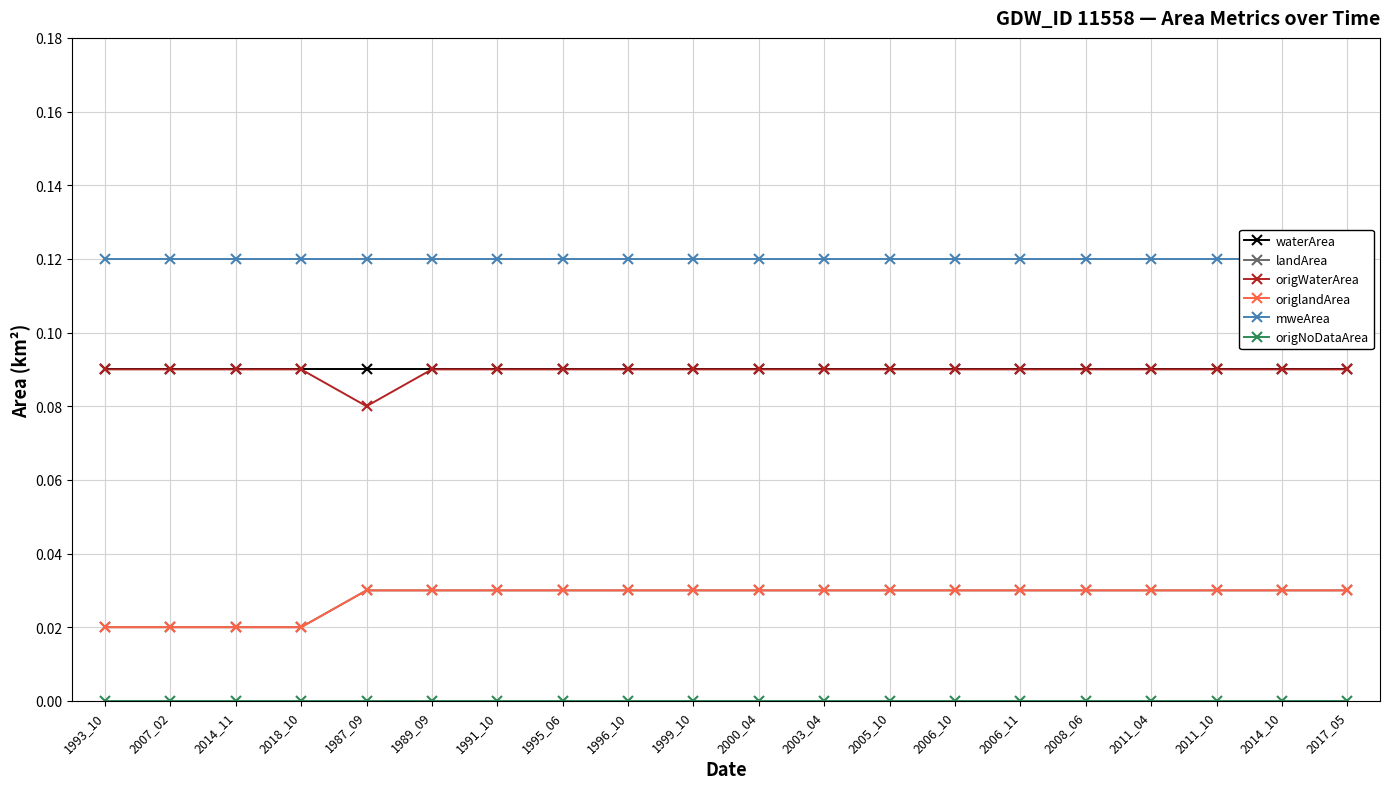

Count the origWaterArea values in the range 0 to 1.

20